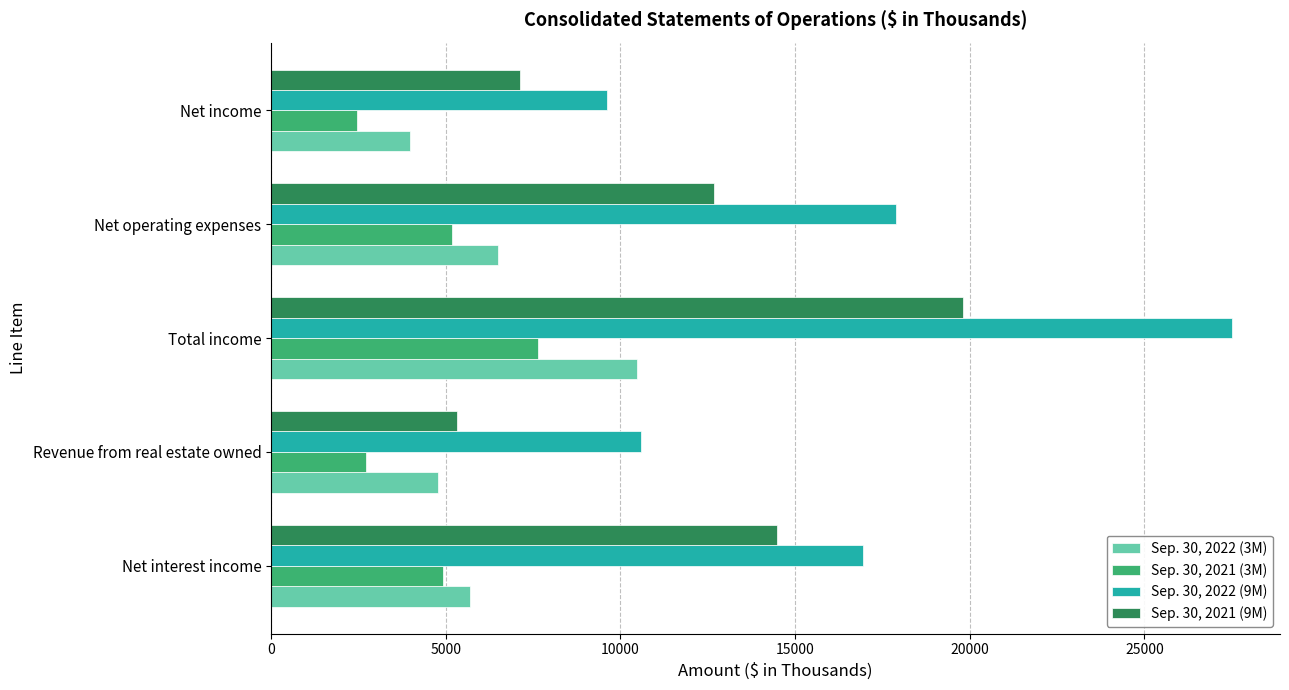

Where is Sep. 30, 2021 (9M) nearest to the value 12562?

Net operating expenses